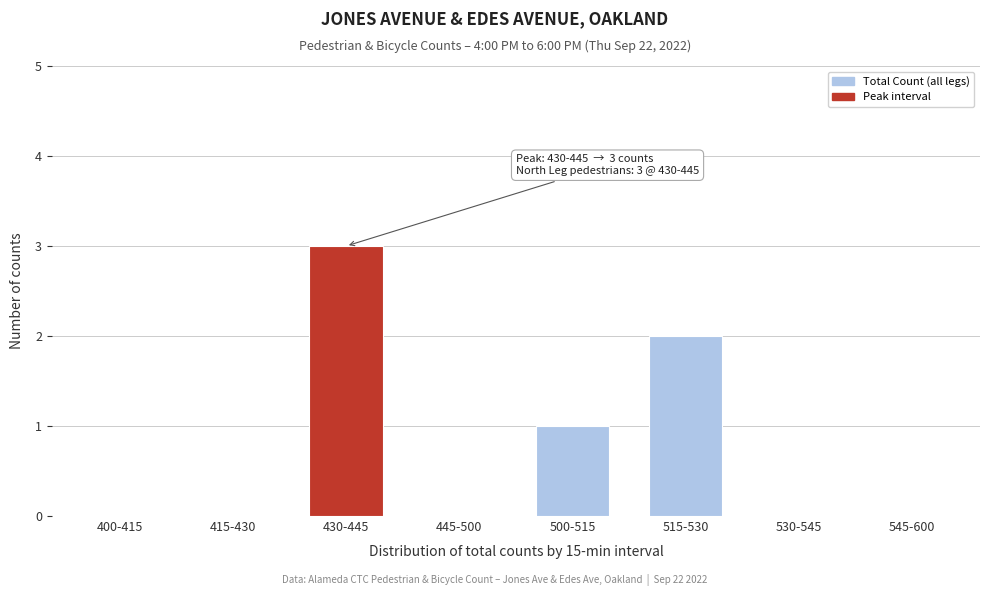

Reading left to right, what are all the values shown in this chart?

400-415=0	415-430=0	430-445=3	445-500=0	500-515=1	515-530=2	530-545=0	545-600=0